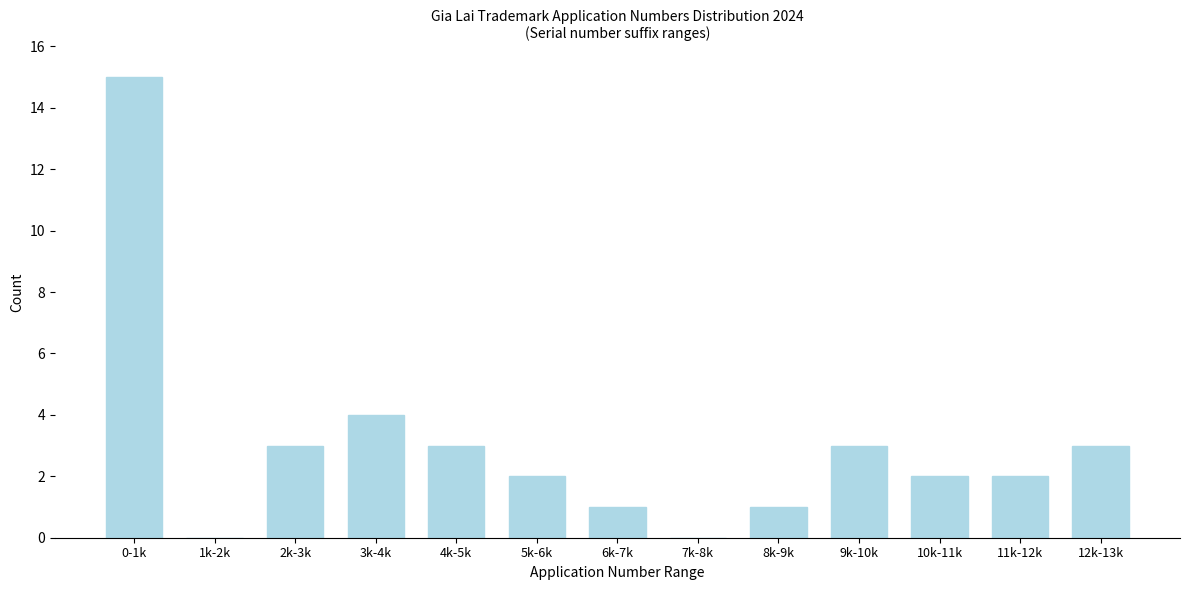

Reading left to right, extract all data points from this chart.

0-1k=15	1k-2k=0	2k-3k=3	3k-4k=4	4k-5k=3	5k-6k=2	6k-7k=1	7k-8k=0	8k-9k=1	9k-10k=3	10k-11k=2	11k-12k=2	12k-13k=3